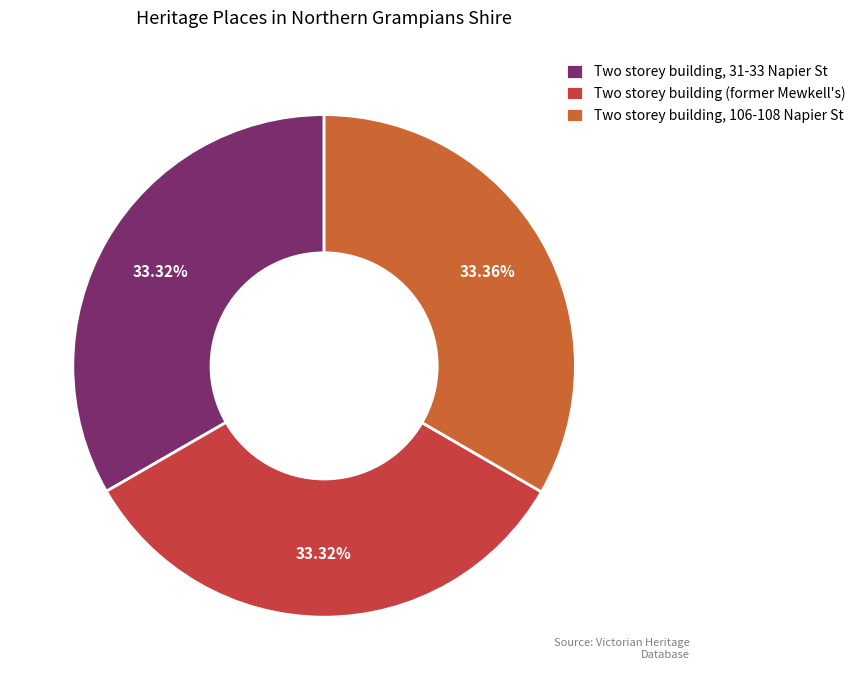

True or false: Two storey building (former Mewkell's) accounts for 33% of the total.

True